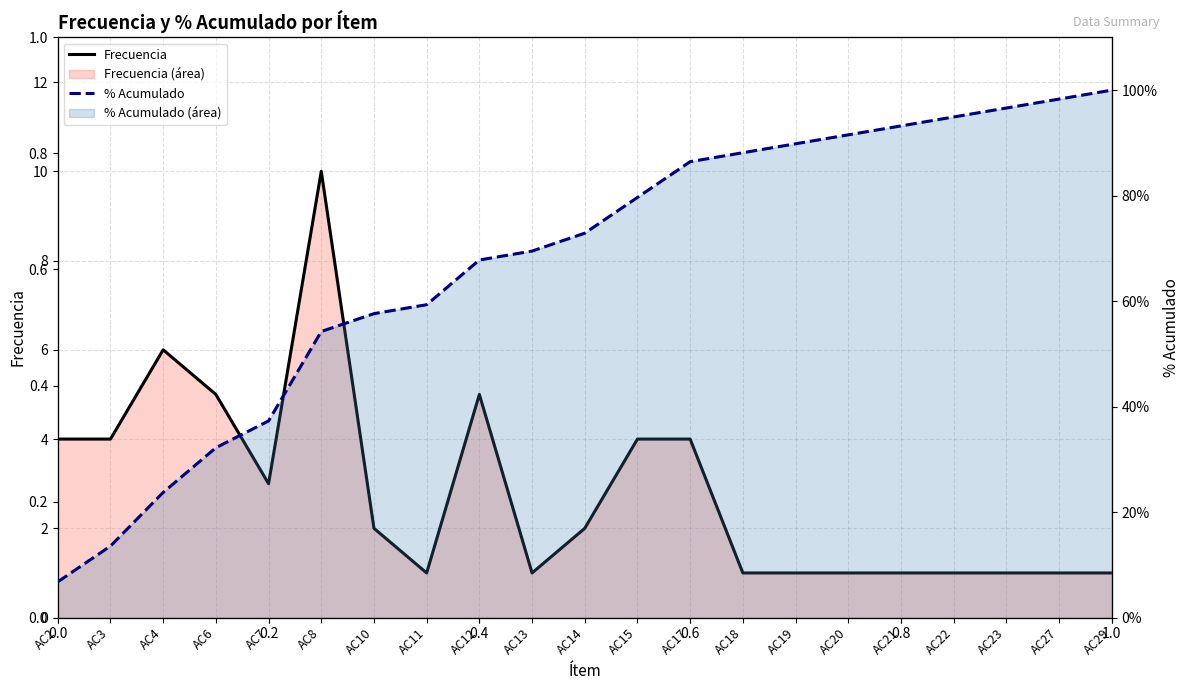

Reading left to right, transcribe all the data shown in this chart.

Frecuencia: 4.0	4.0	6.0	5.0	3.0	10.0	2.0	1.0	5.0	1.0	2.0	4.0	4.0	1.0	1.0	1.0	1.0	1.0	1.0	1.0	1.0
% Acumulado: 6.8	13.6	23.7	32.2	37.3	54.2	57.6	59.3	67.8	69.5	72.9	79.7	86.4	88.1	89.8	91.5	93.2	94.9	96.6	98.3	100.0